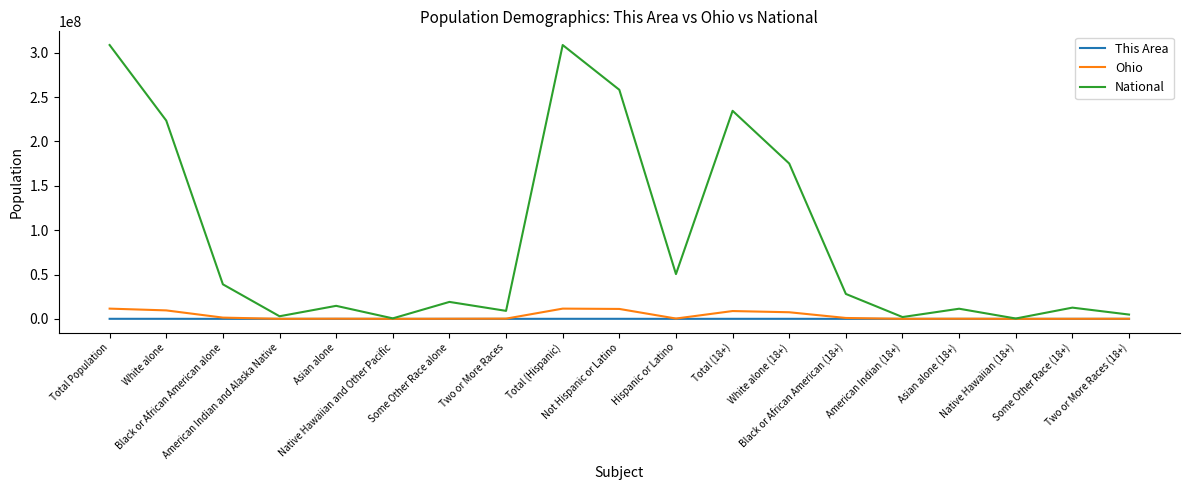

Which series has the widest spread of values?

National